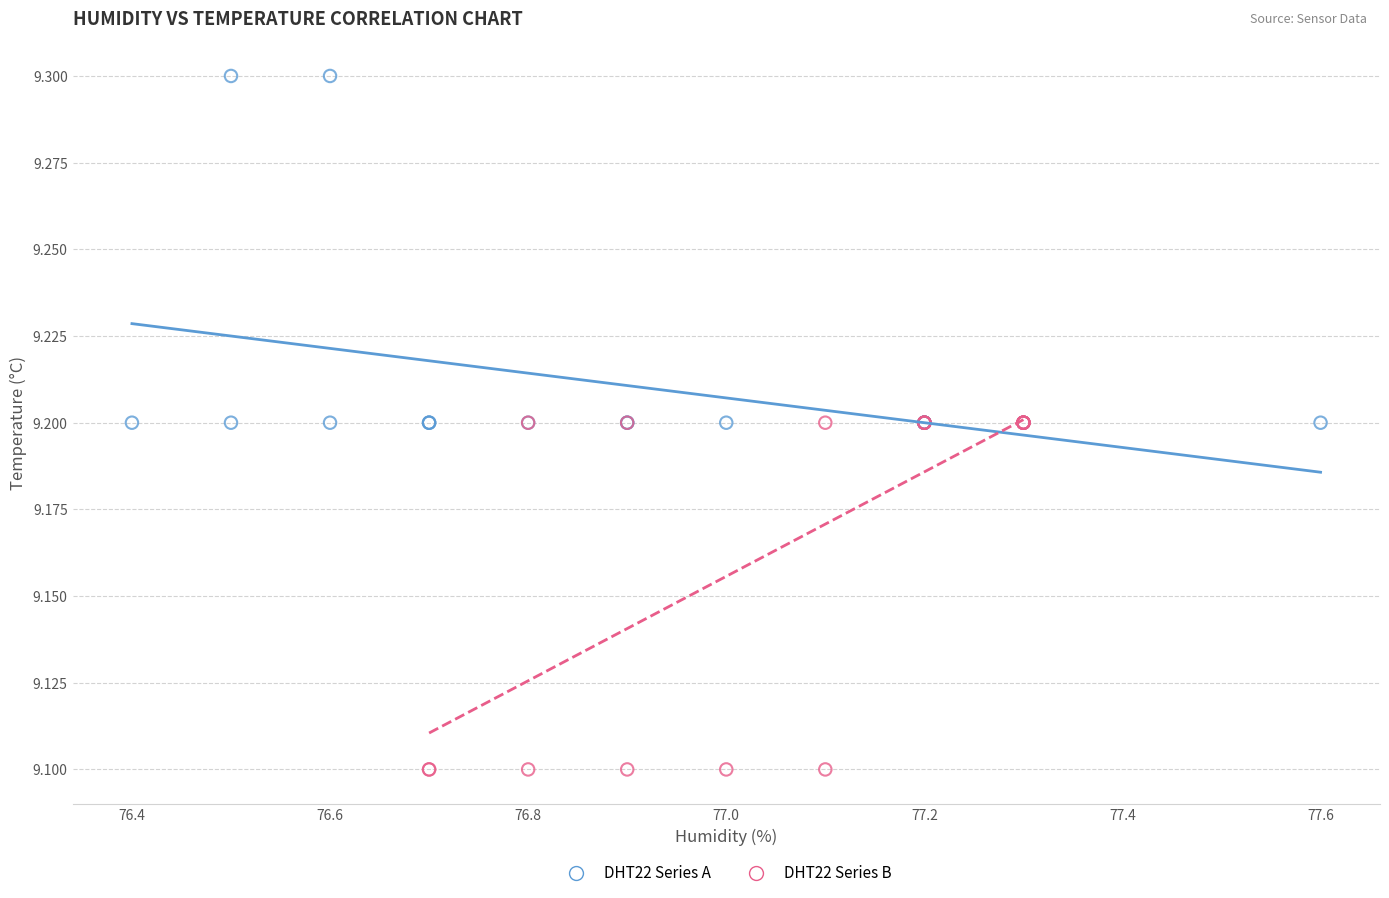

Which series contains the highest Y value?

DHT22 Series A